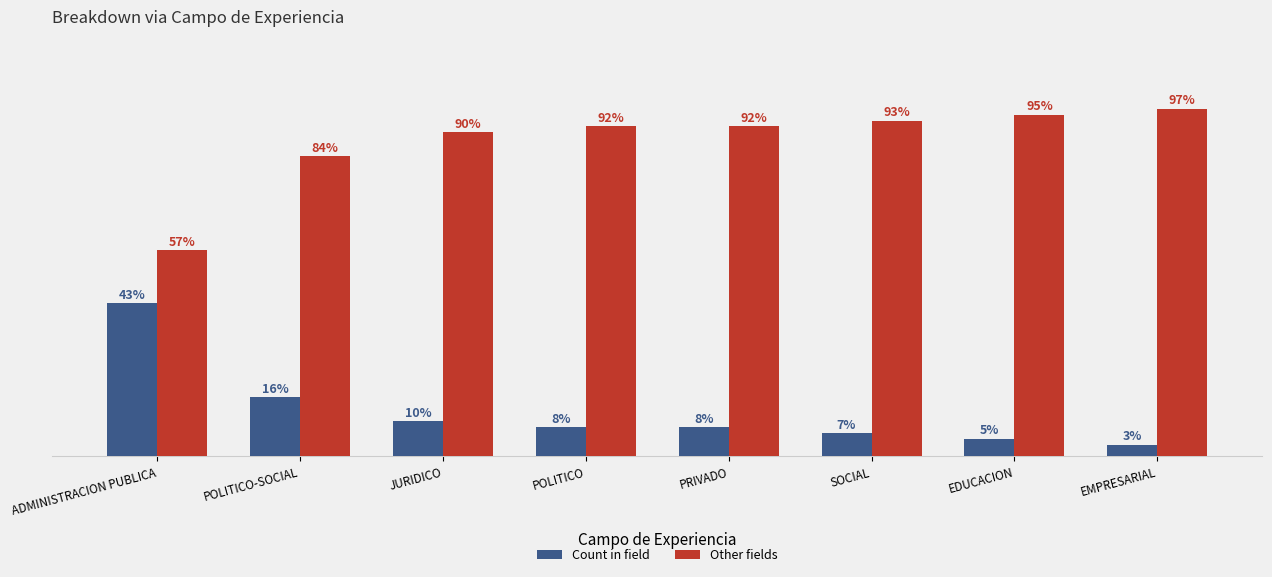

What is the label of the 7th bar from the right?

POLITICO-SOCIAL